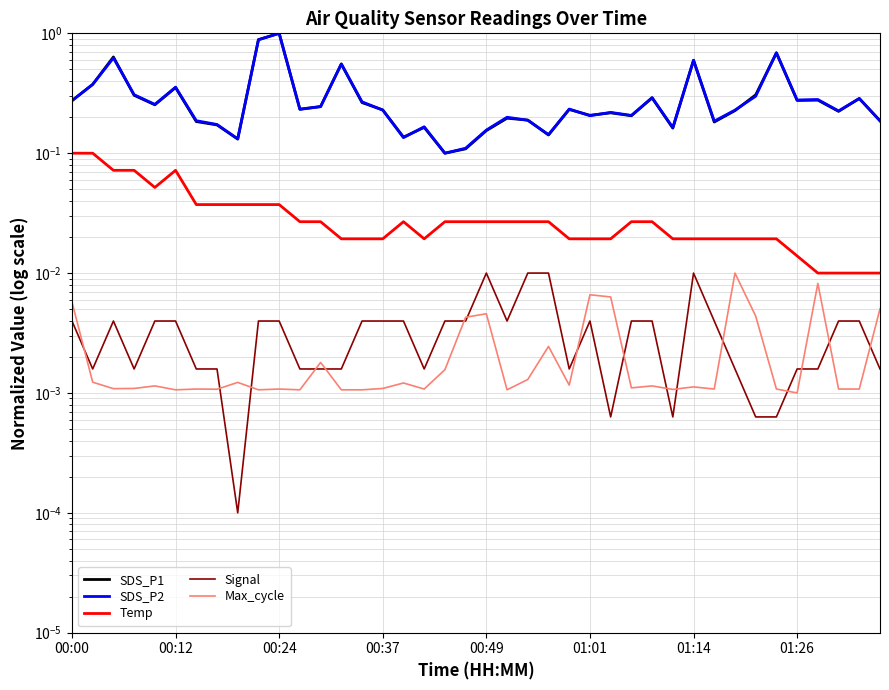

What is the greatest value displayed?

1.0